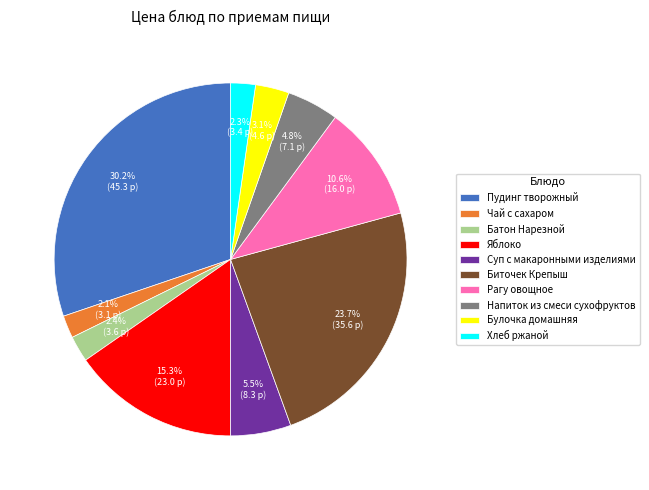

What percentage do Хлеб ржаной and Батон Нарезной together represent?

4.7%